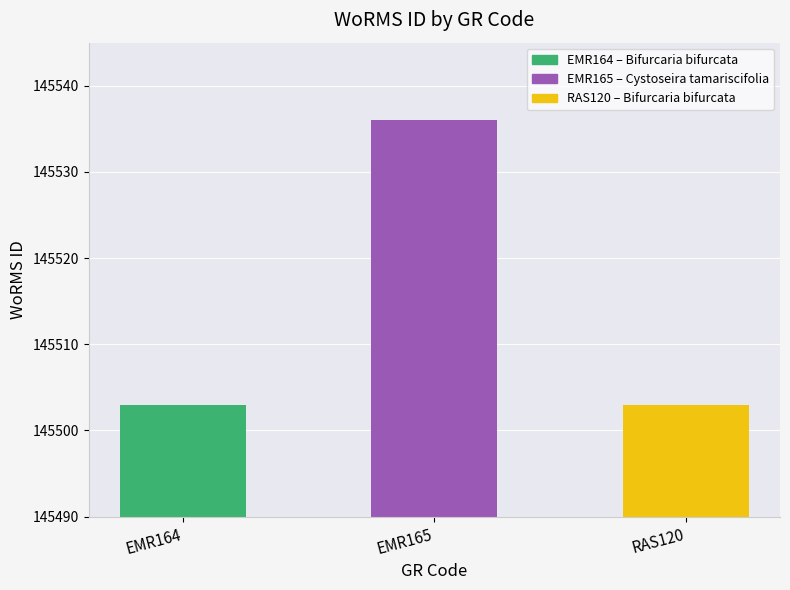

What is the smallest value displayed?

145503